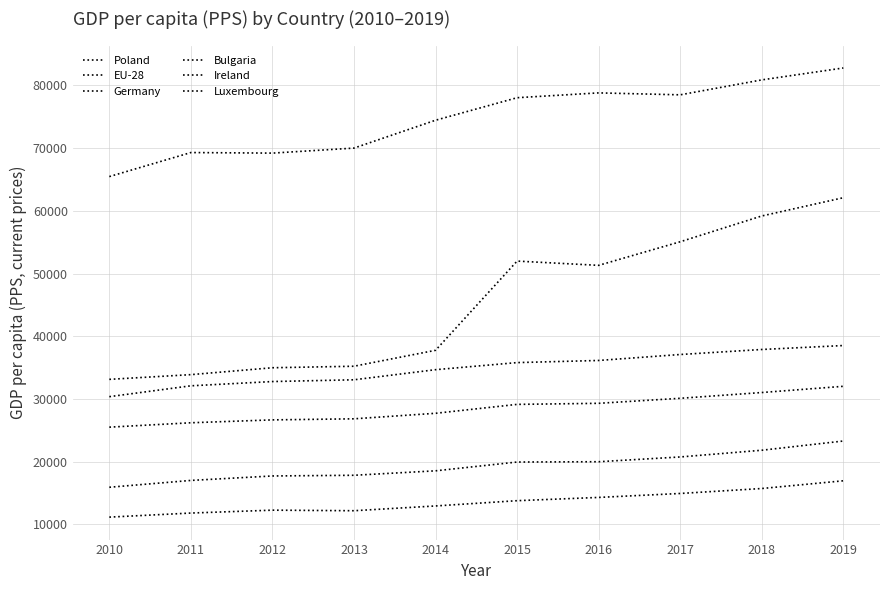

How many lines are shown in the chart?

6